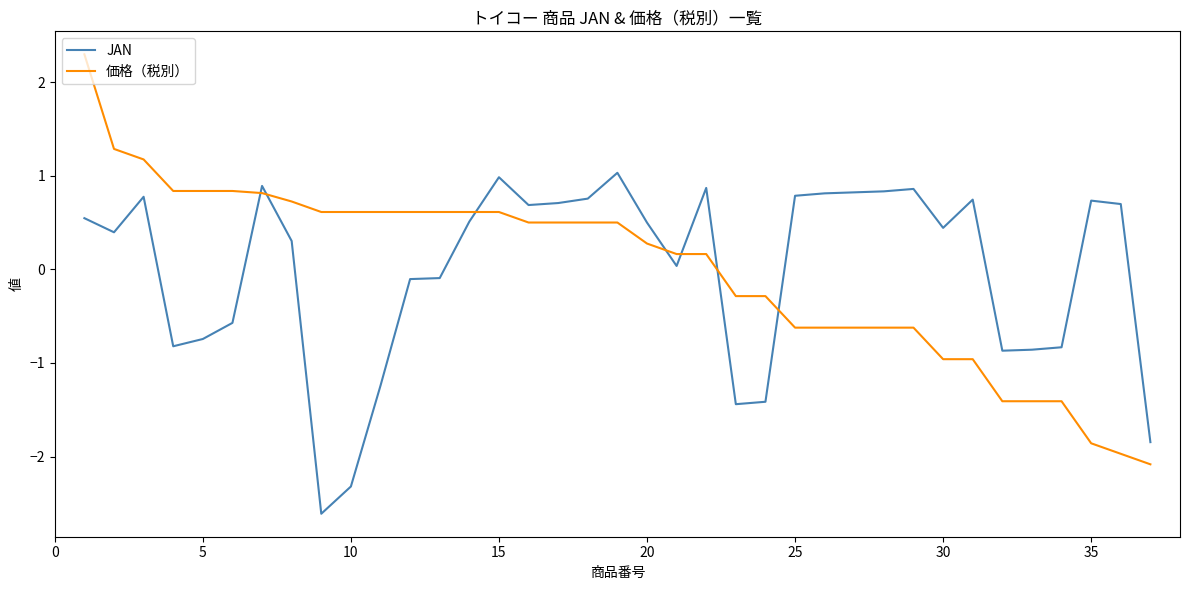

What is the highest value of the 価格（税別） series?

2.3